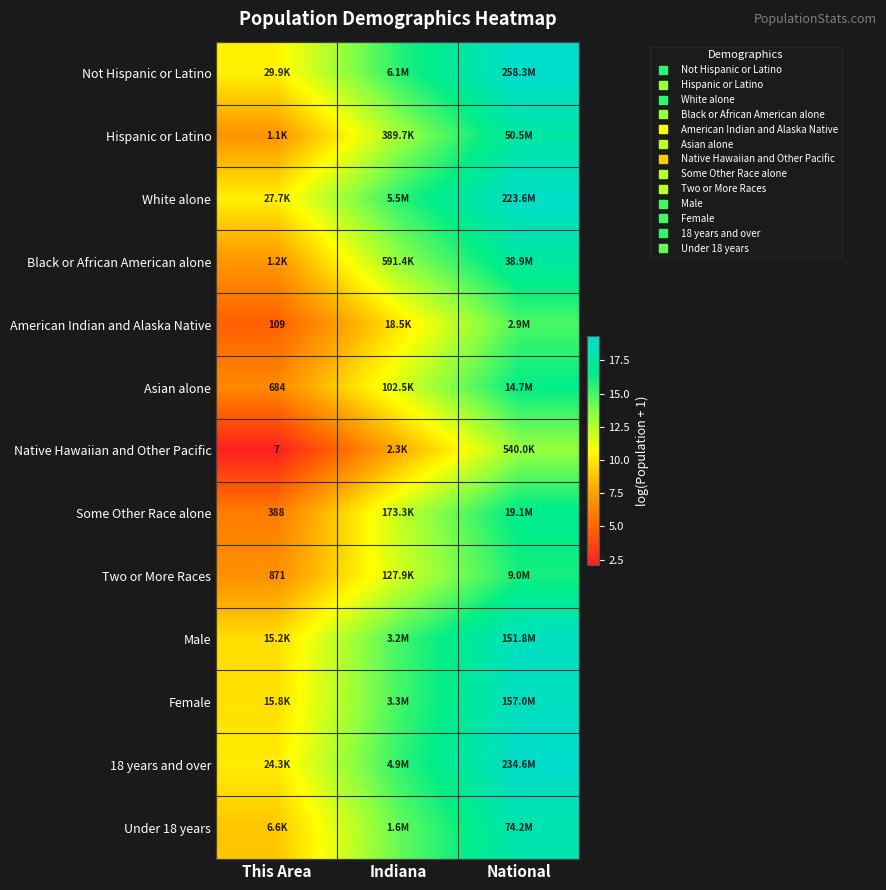

What is the difference between the second highest and minimum values in the Hispanic or Latino series?

5.9